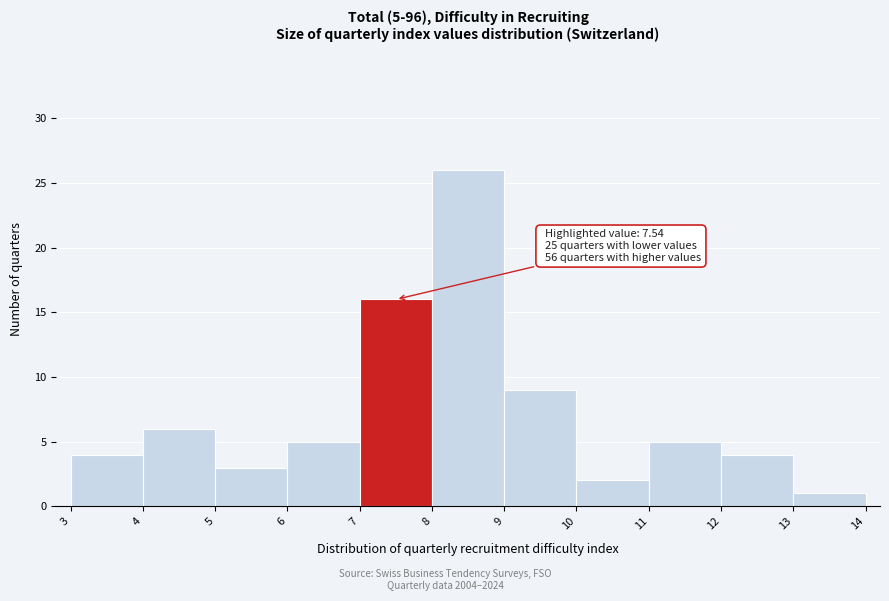

Over which range of the x-axis is the bar tallest?

8 to 9